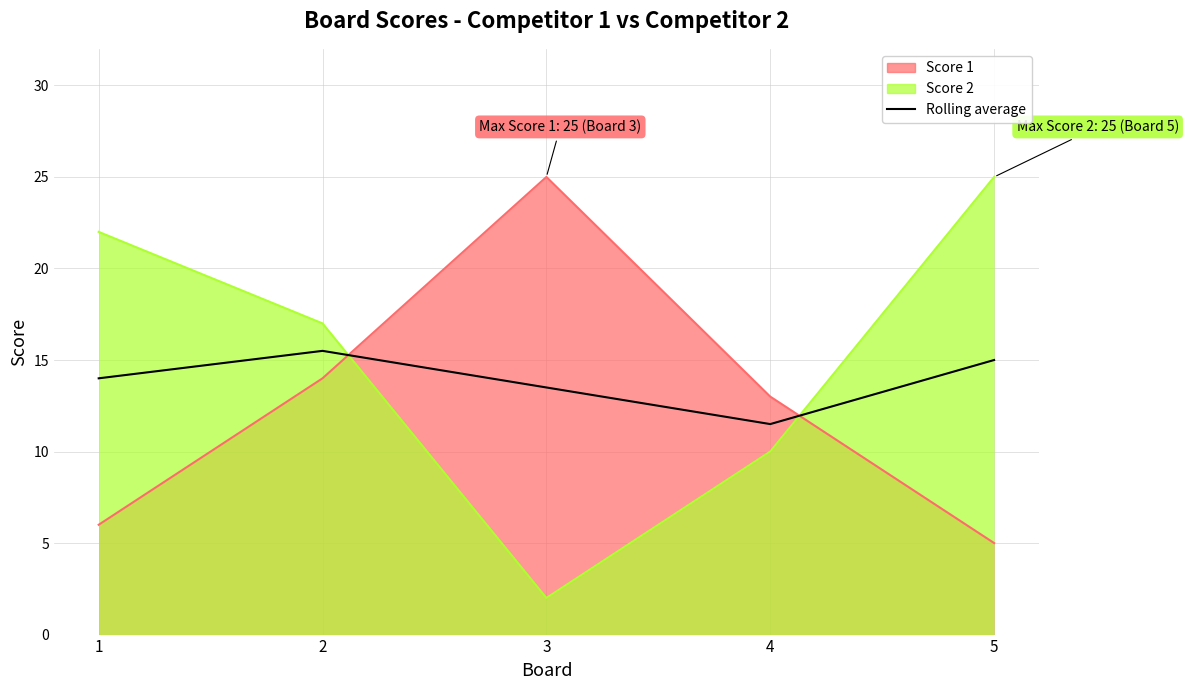

What is the value of the 5th point from the left?

15.0